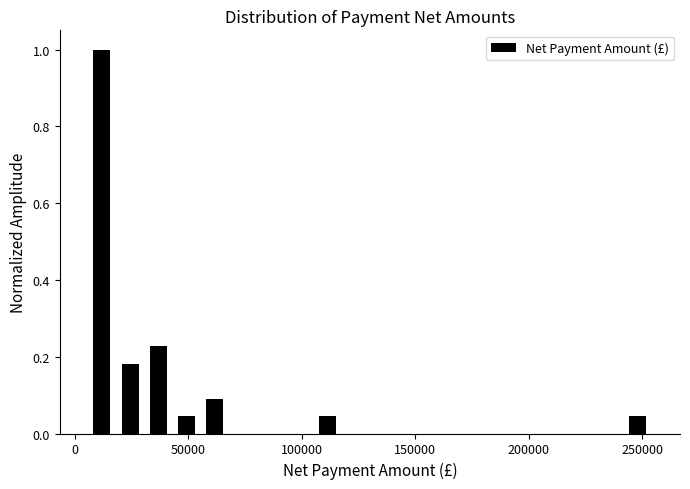

Around what value on the x-axis is the tallest bar? Give the approximate position of its centre, as read against the axis.

10000